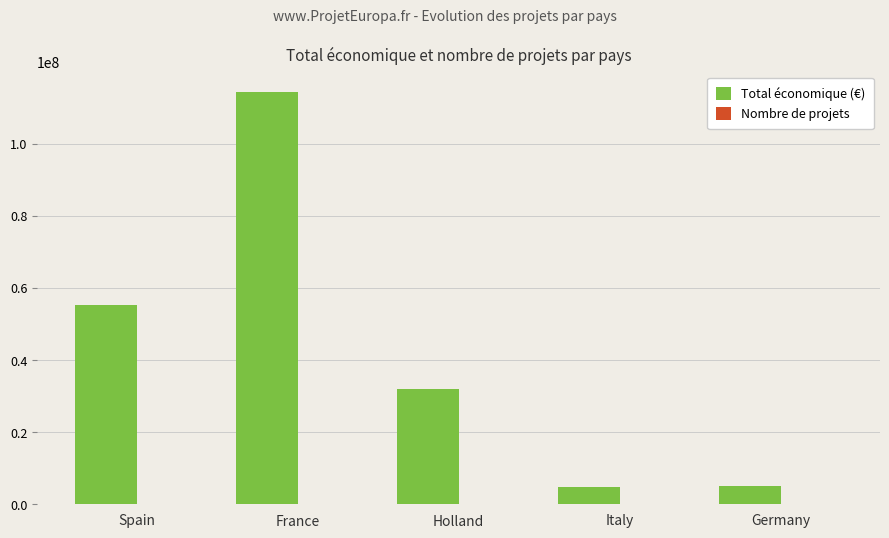

Which series has the largest total across all categories?

Total économique (€)